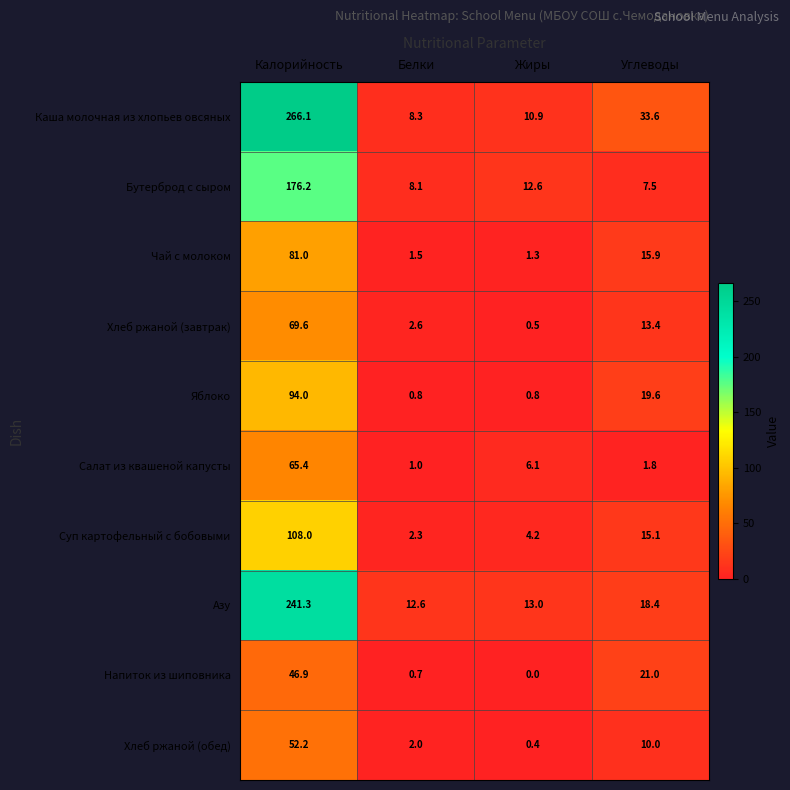

List the series in order of their peak value, highest first.

Каша молочная из хлопьев овсяных, Азу, Бутерброд с сыром, Суп картофельный с бобовыми, Яблоко, Чай с молоком, Хлеб ржаной (завтрак), Салат из квашеной капусты, Хлеб ржаной (обед), Напиток из шиповника